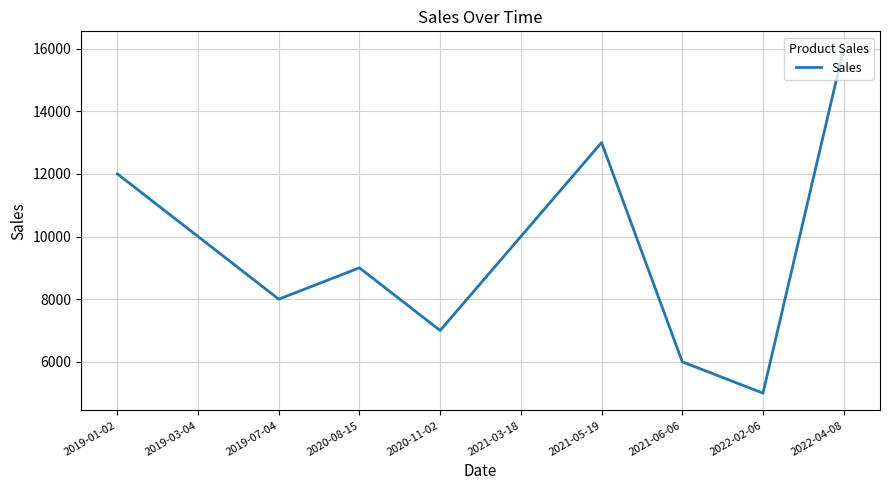

Where is the first local maximum?

2020-08-15